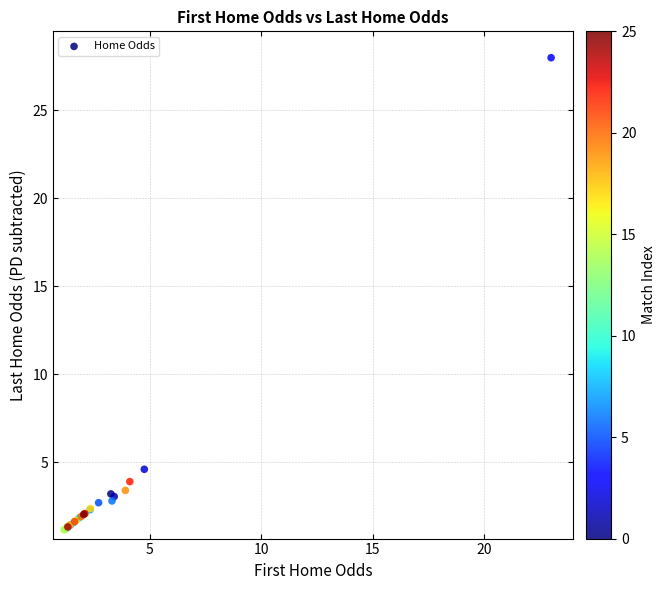

What Y value in the scatter plot is closest to 14?

4.6